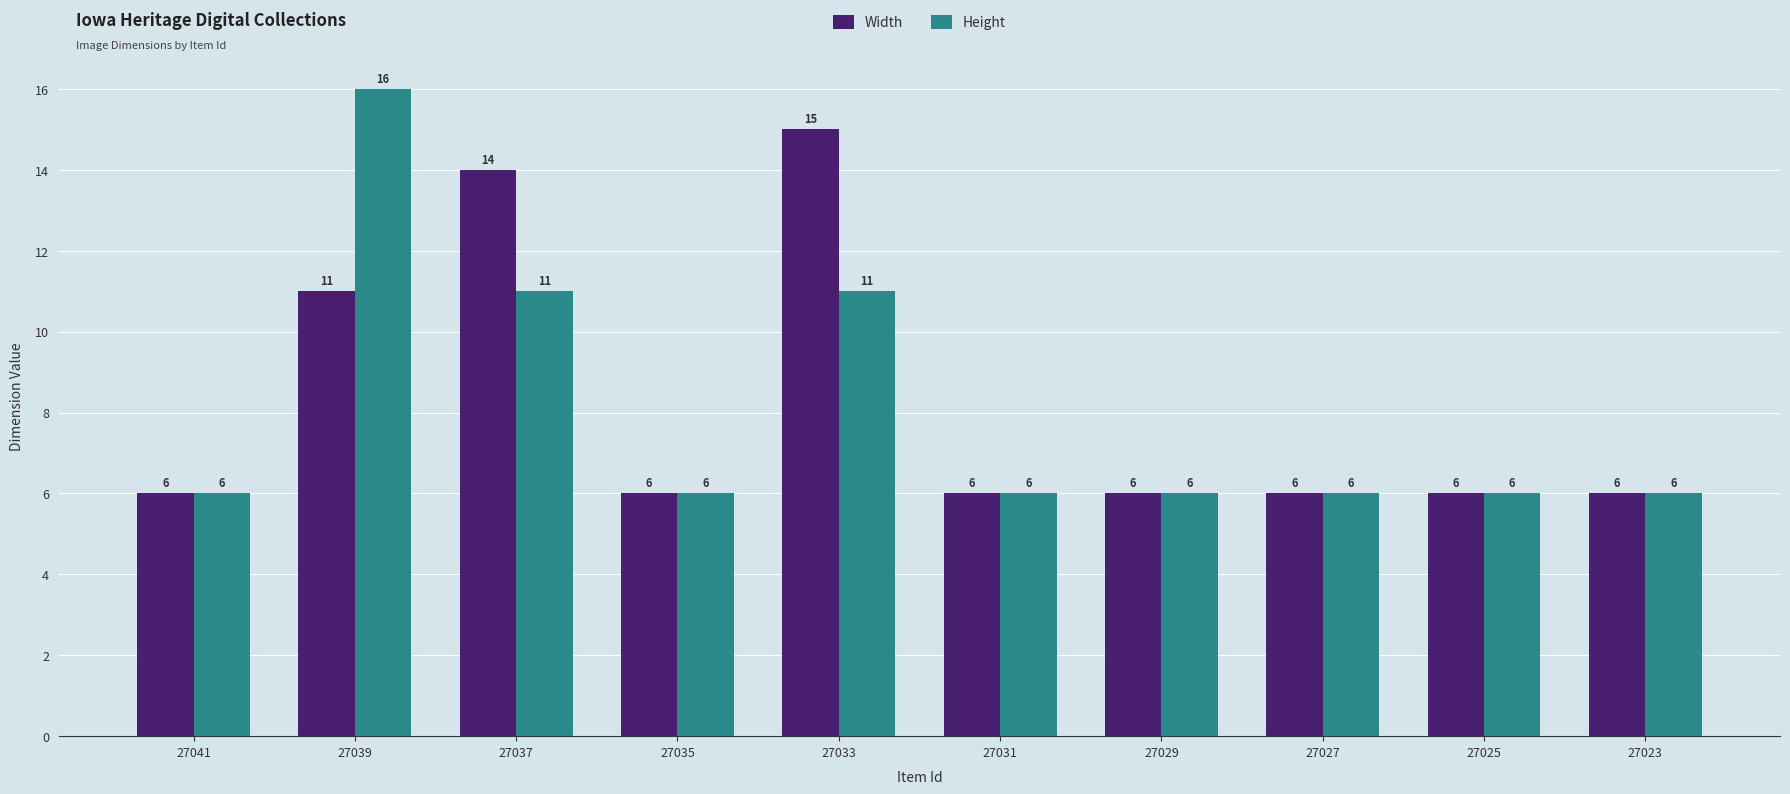

Which series changed the most between 27039 and 27037?

Height